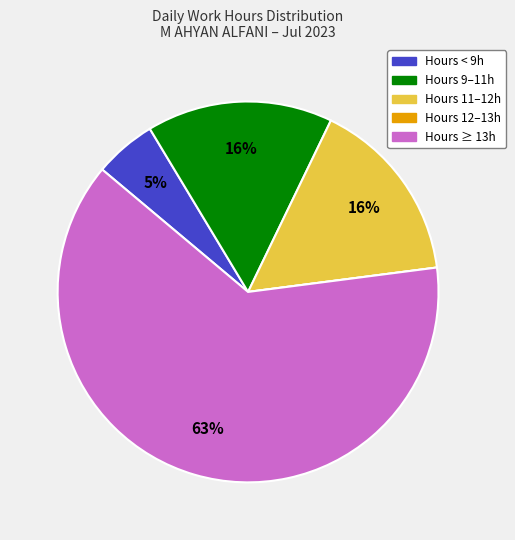

Is there any slice that represents more than half of the pie?

Yes